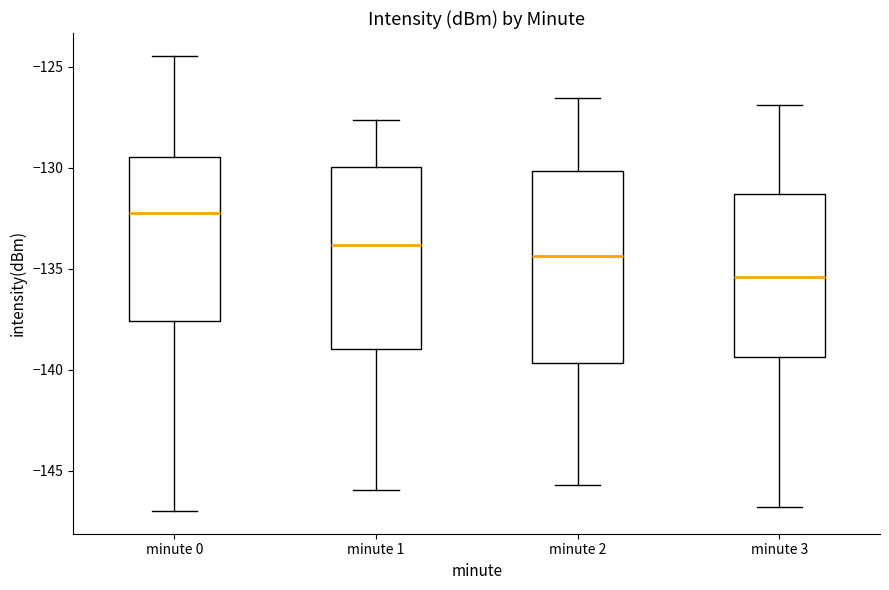

Reading left to right, read every box against the y-axis: the position of its median line, the range the box covers, and the ends of its whiskers. The values are not printed on the chart, so give them approximately, as read against the axis.

minute 0: median -132.0, box -137.5 to -129.5, whiskers -147.0 to -124.5
minute 1: median -134.0, box -139.0 to -130.0, whiskers -146.0 to -127.5
minute 2: median -134.5, box -139.5 to -130.0, whiskers -145.5 to -126.5
minute 3: median -135.5, box -139.5 to -131.5, whiskers -147.0 to -127.0